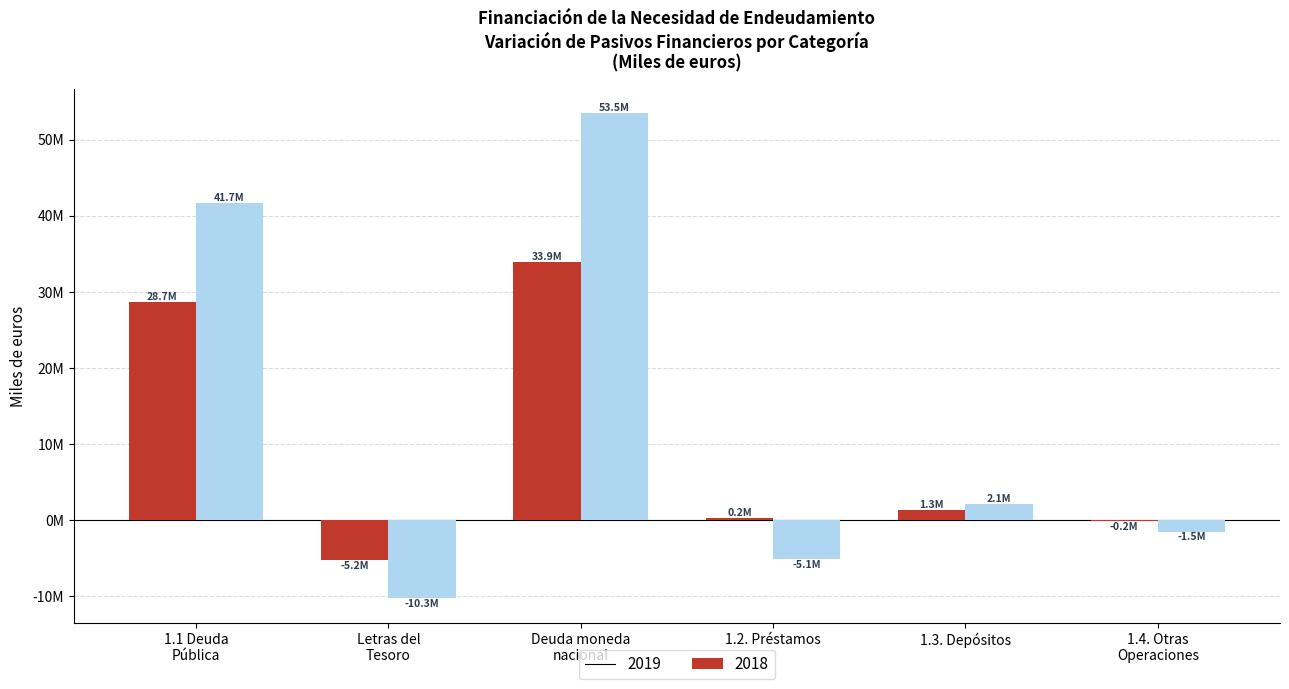

Which category has the highest value in the 2019 series?

Deuda moneda
nacional